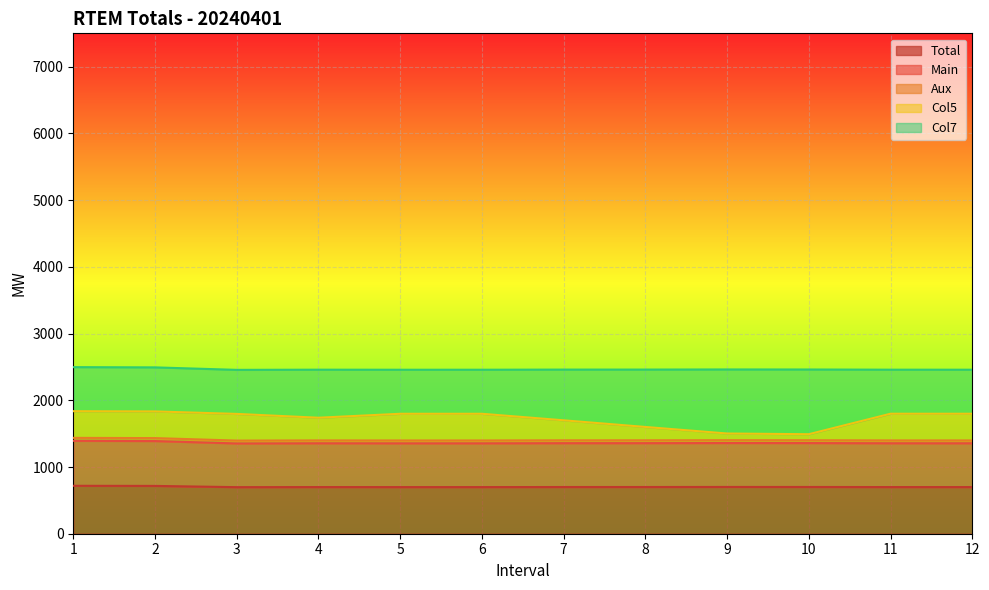

What is the minimum value for Total?

698.0